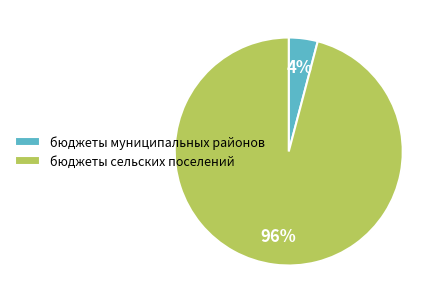

Is it true that бюджеты муниципальных районов is 4% of the pie?

True